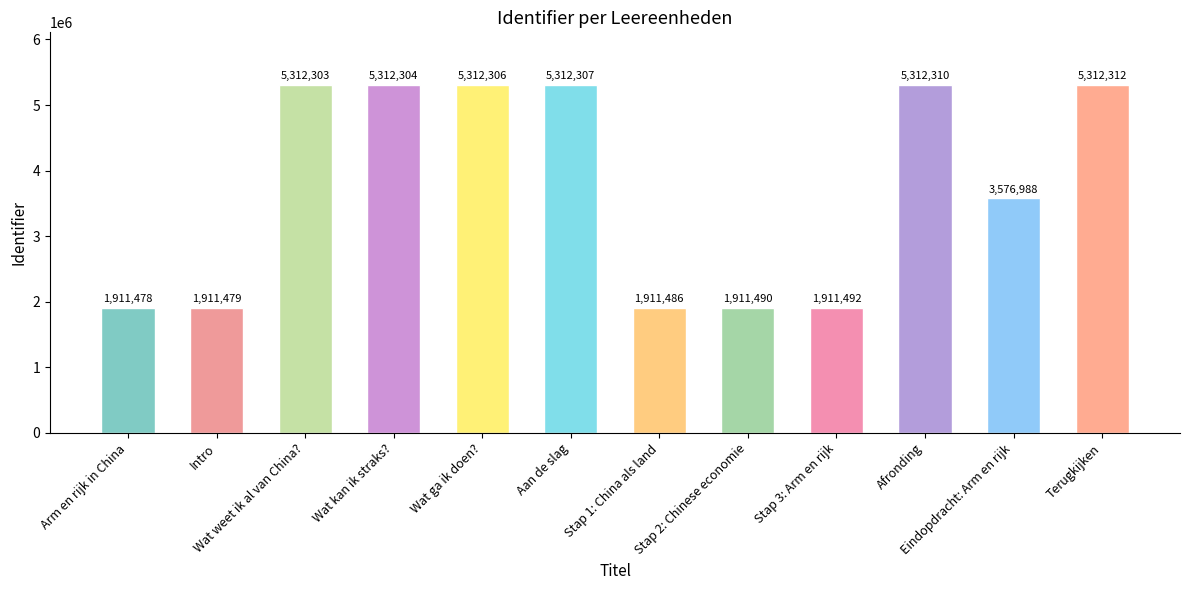

How many distinct data groups are displayed?

1